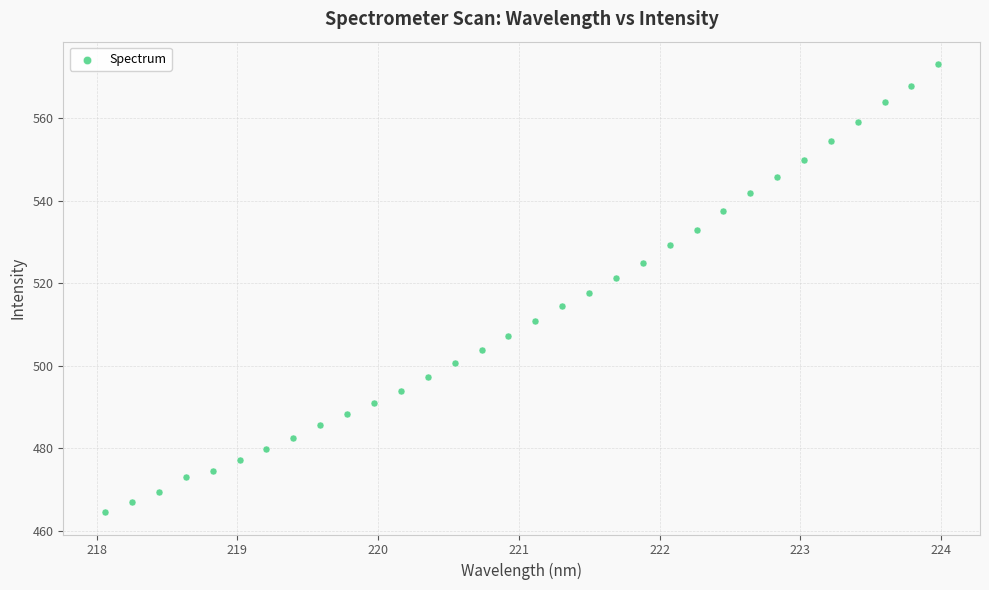

What is the range of X values (max minus min)?

5.9